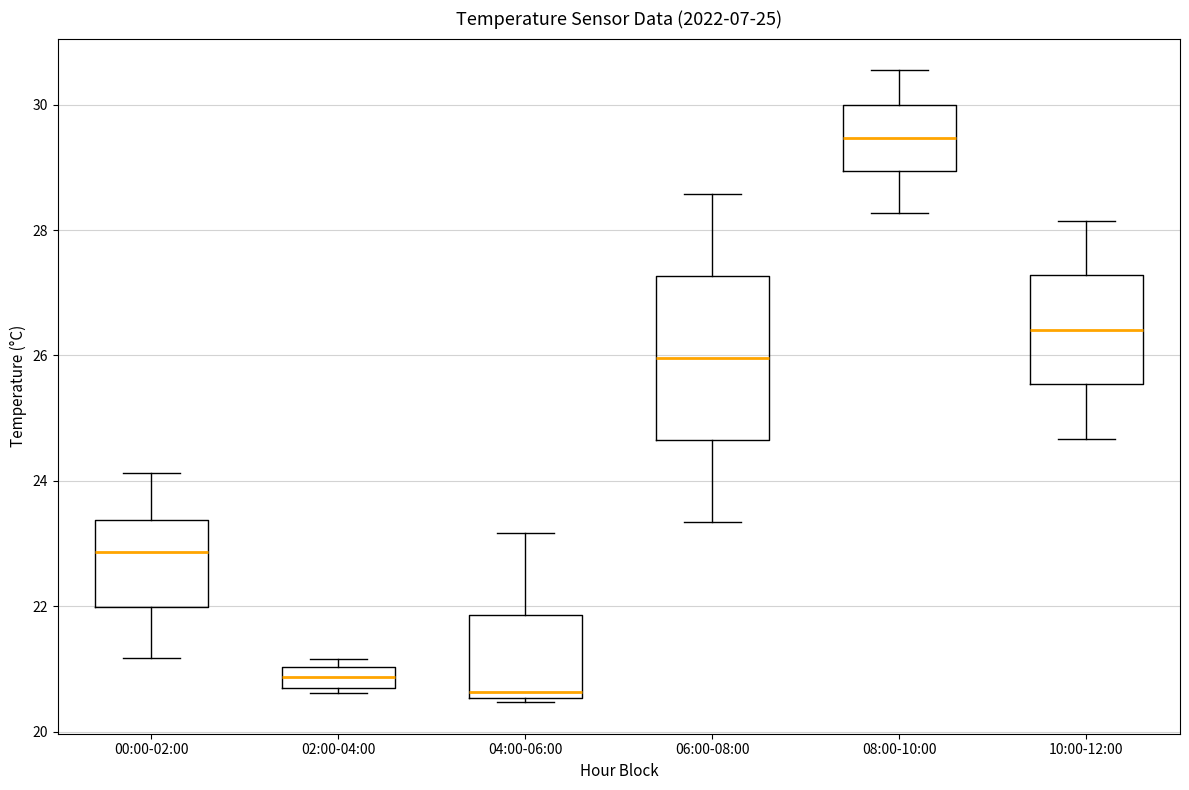

Which box is the tallest, from its lower edge to its upper edge?

06:00-08:00